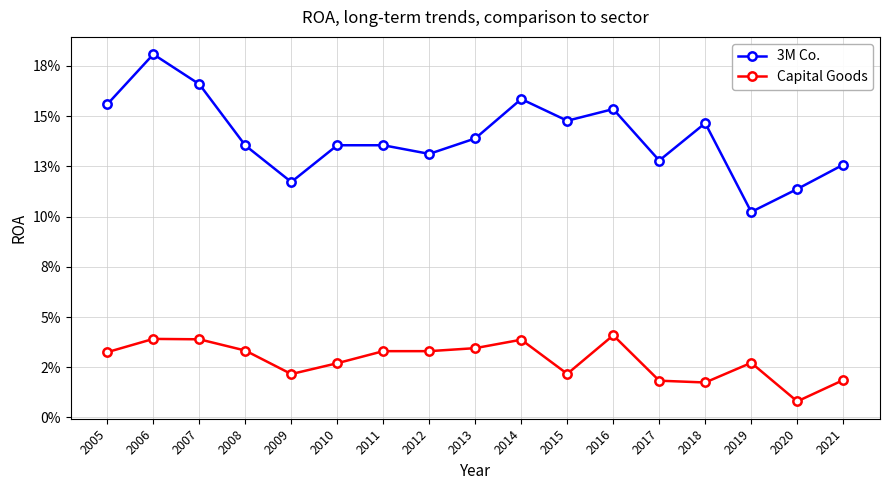

What are all the series names shown in the legend?

3M Co., Capital Goods